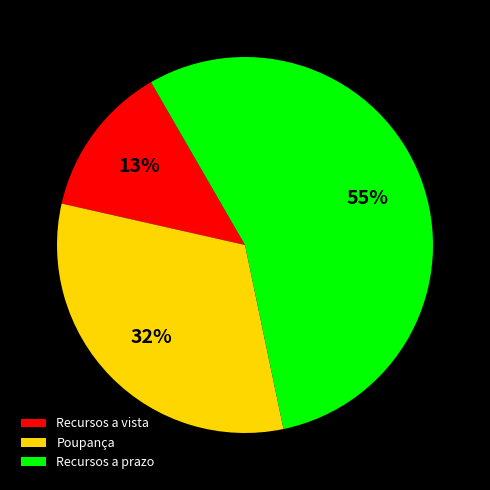

Count the number of slices in the pie.

3